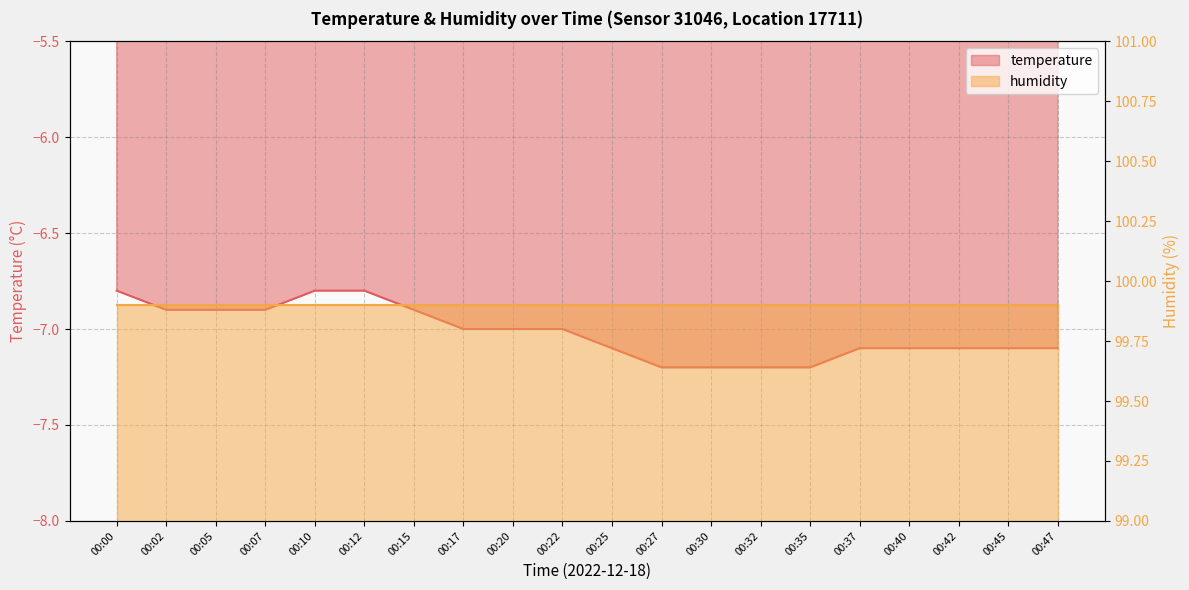

What is the change in value from 00:05 to 00:37?

-0.2